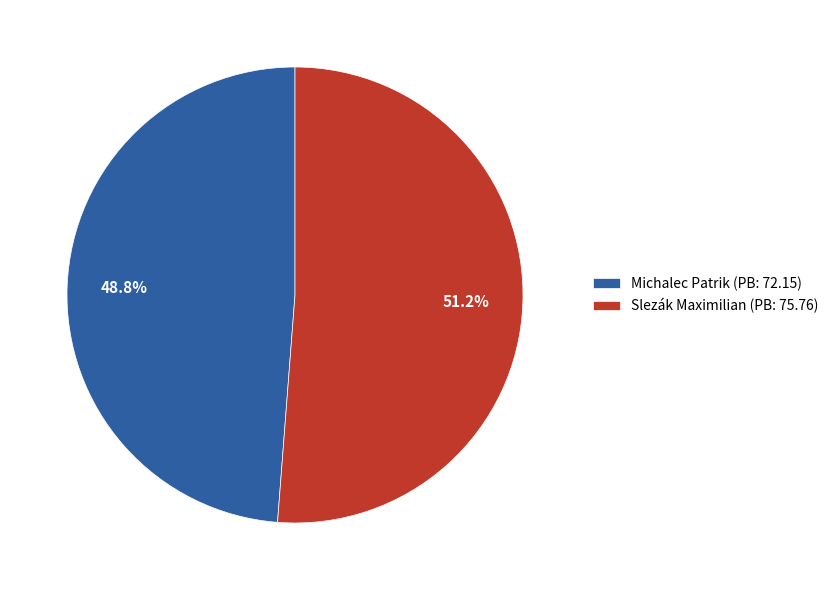

Is it true that Michalec Patrik is 39% of the pie?

False